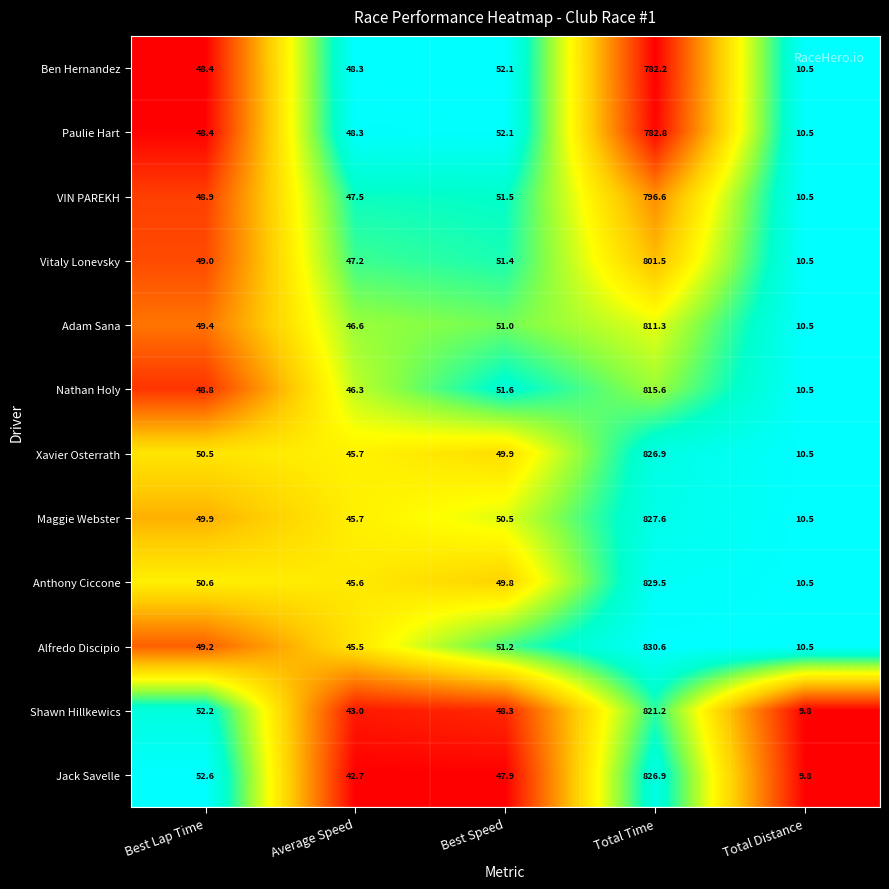

What is the difference between the maximum and second lowest values in the Shawn Hillkewics series?

778.2